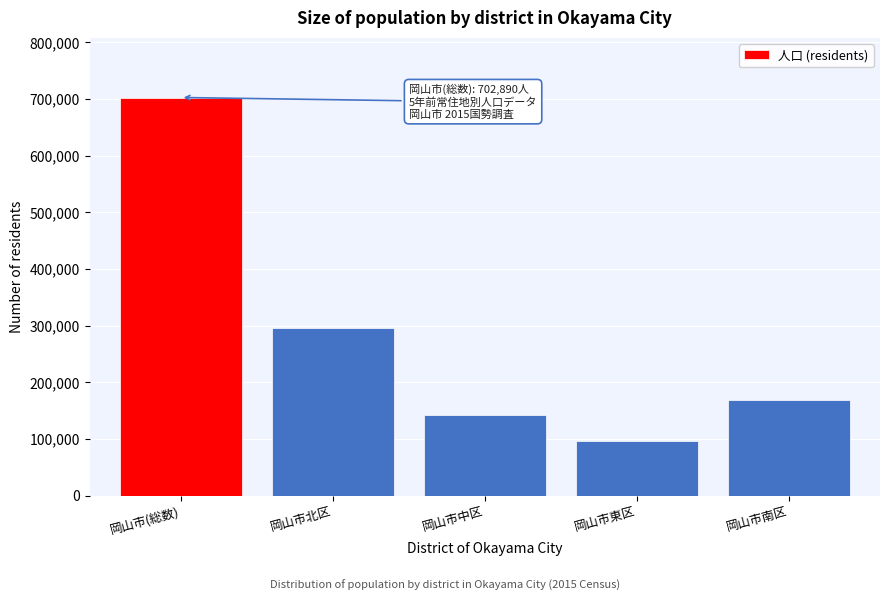

Reading right to left, list all the values displayed in this chart.

岡山市南区=168509	岡山市東区=96205	岡山市中区=143008	岡山市北区=295168	岡山市(総数)=702890